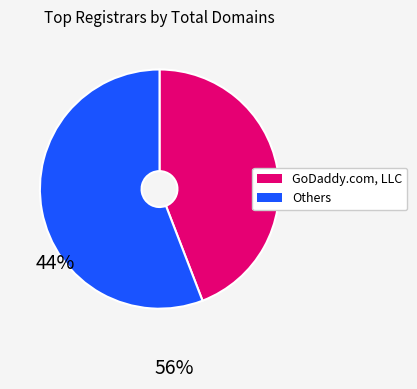

Does any single category account for the majority?

Yes